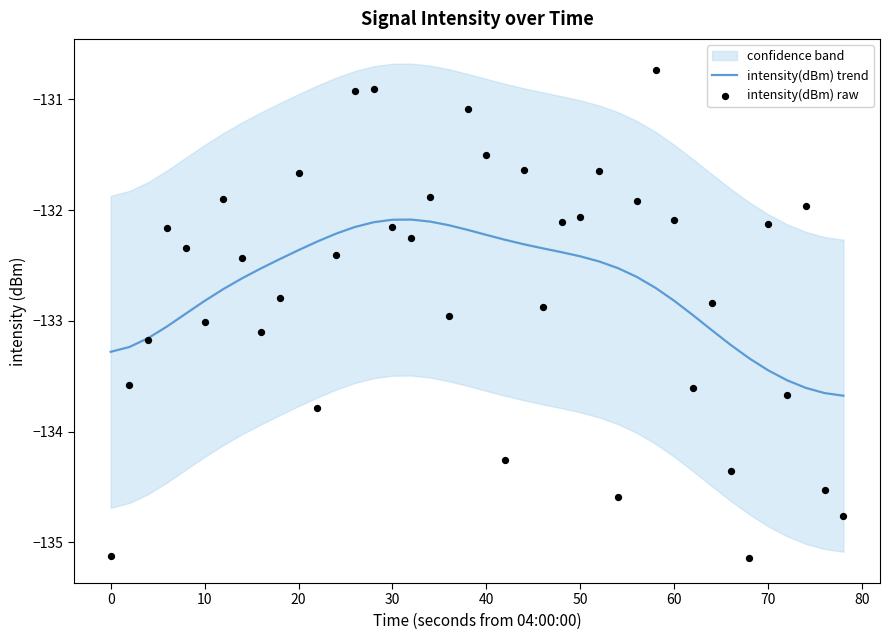

Which series reaches the maximum Y coordinate?

intensity(dBm) raw